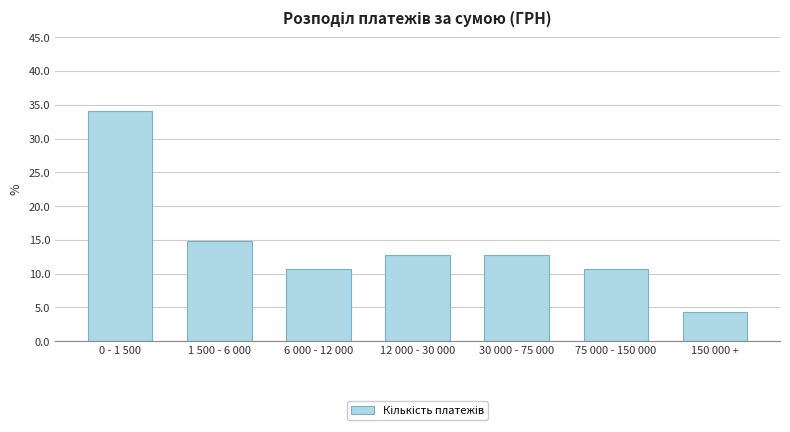

Reading left to right, extract all data points from this chart.

0 - 1 500=34.0	1 500 - 6 000=14.9	6 000 - 12 000=10.6	12 000 - 30 000=12.8	30 000 - 75 000=12.8	75 000 - 150 000=10.6	150 000 +=4.3